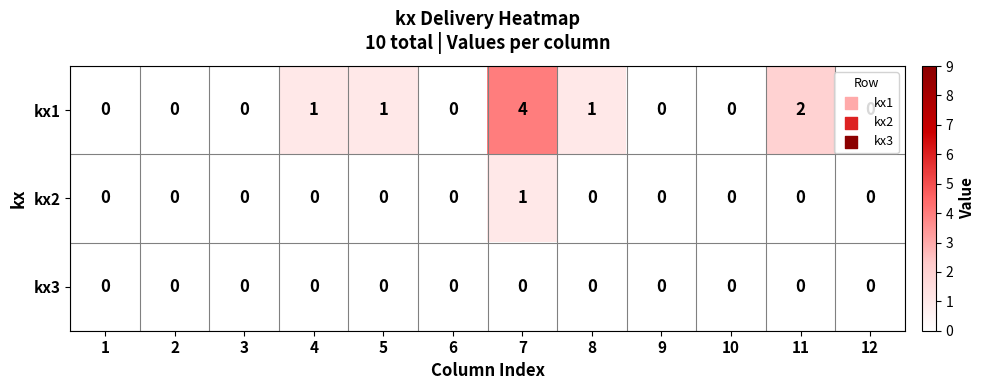

At which category is the sum across all series the highest?

7